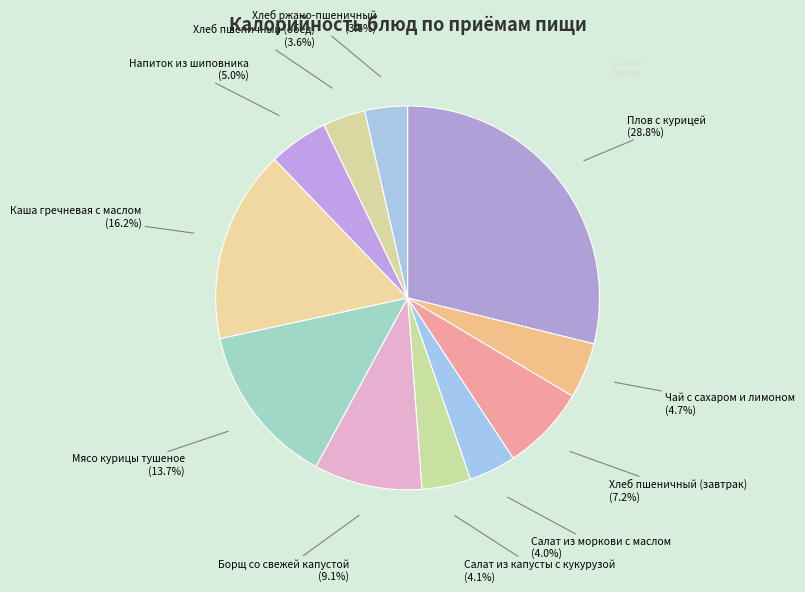

Count the number of slices in the pie.

11